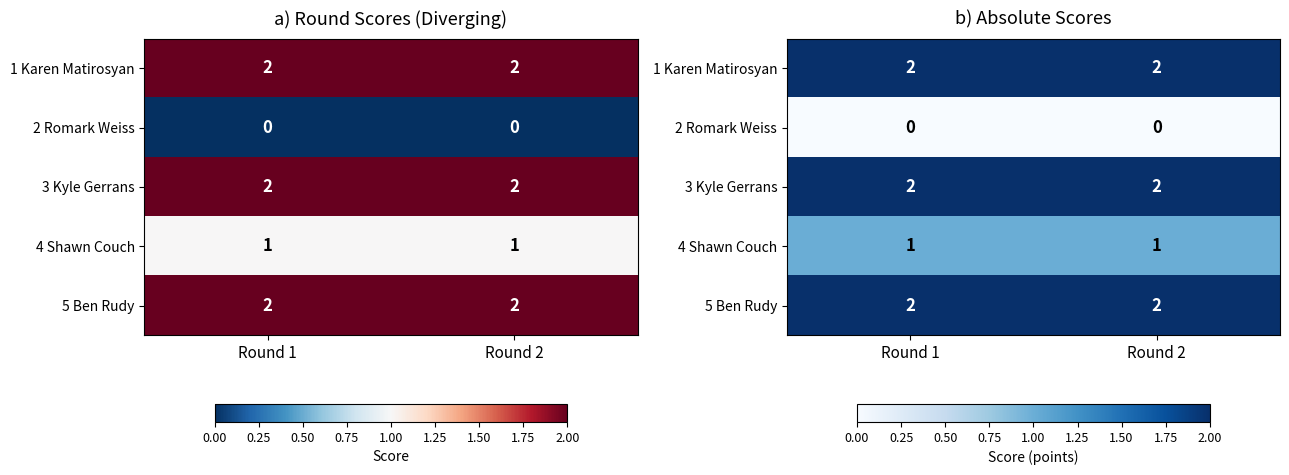

At which category is the sum across all series the highest?

Round 1